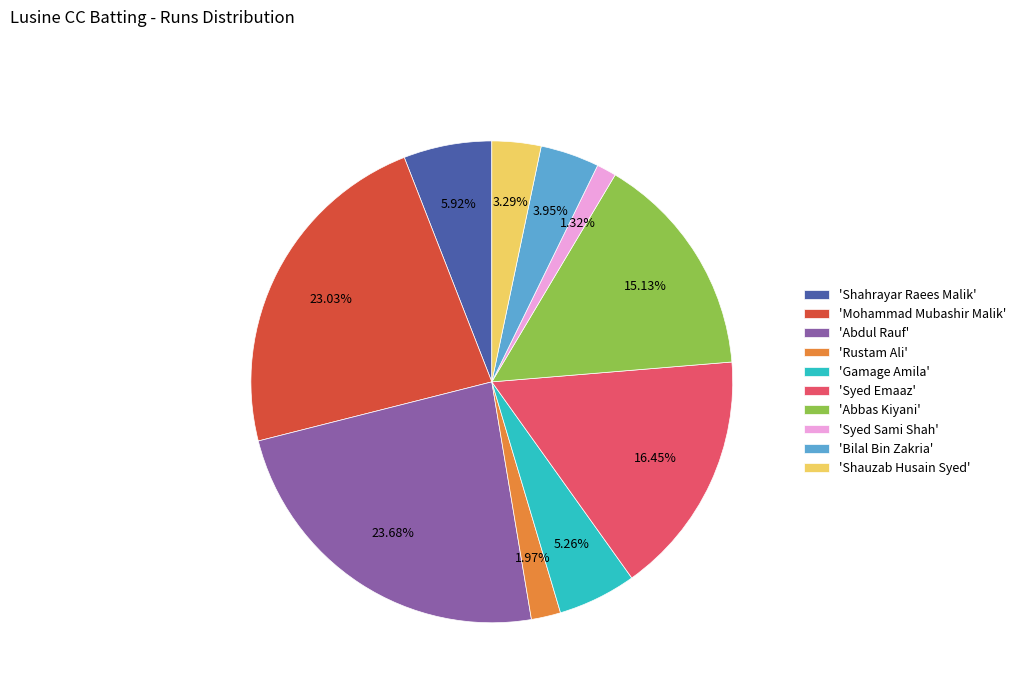

How many slices are in this pie chart?

10